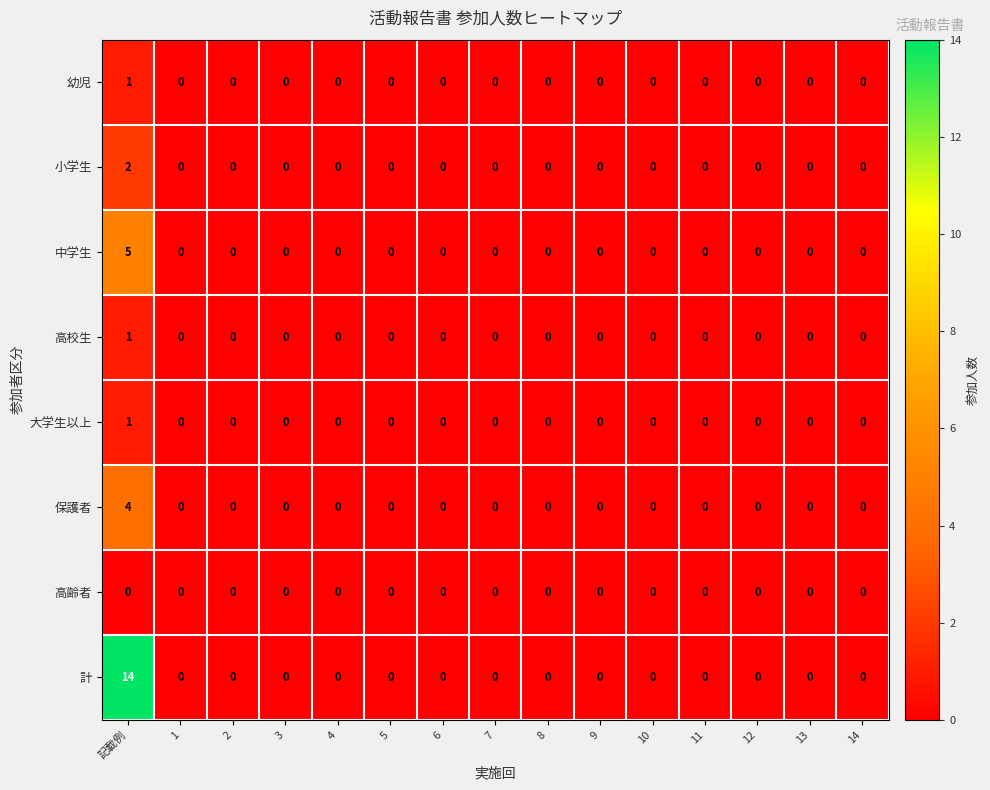

Which series has the largest total across all categories?

計